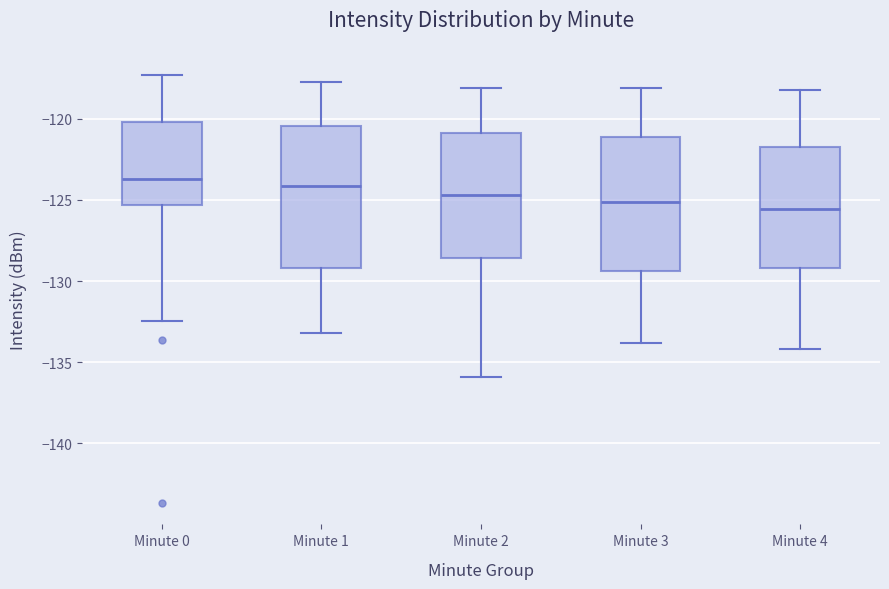

Reading left to right, read every box against the y-axis: the position of its median line, the range the box covers, and the ends of its whiskers. The values are not printed on the chart, so give them approximately, as read against the axis.

Minute 0: median -123.5, box -125.5 to -120.0, whiskers -132.5 to -117.5
Minute 1: median -124.0, box -129.0 to -120.5, whiskers -133.0 to -118.0
Minute 2: median -124.5, box -128.5 to -121.0, whiskers -136.0 to -118.0
Minute 3: median -125.0, box -129.5 to -121.0, whiskers -134.0 to -118.0
Minute 4: median -125.5, box -129.0 to -121.5, whiskers -134.0 to -118.0